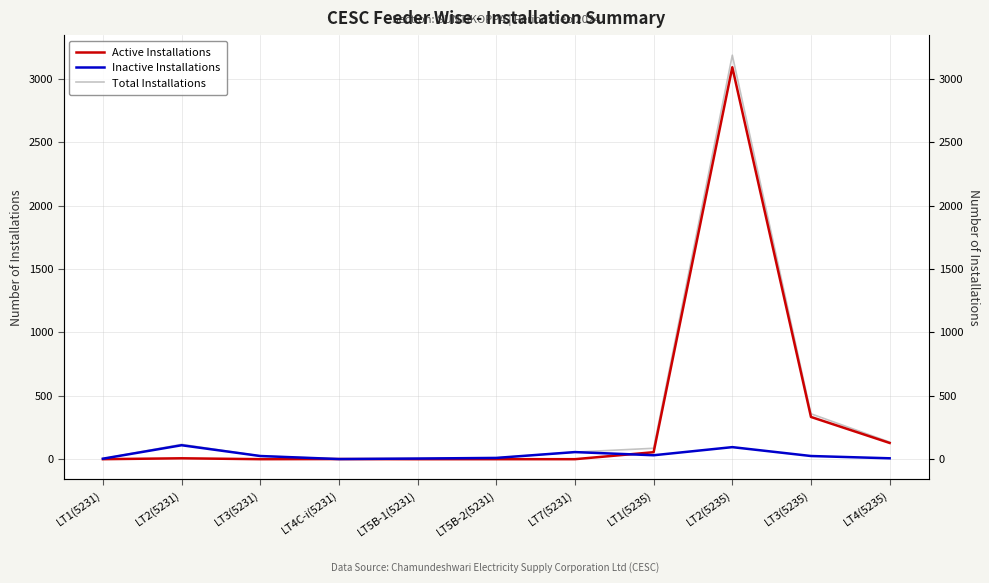

How many interior local peaks does the Active Installations series have?

3